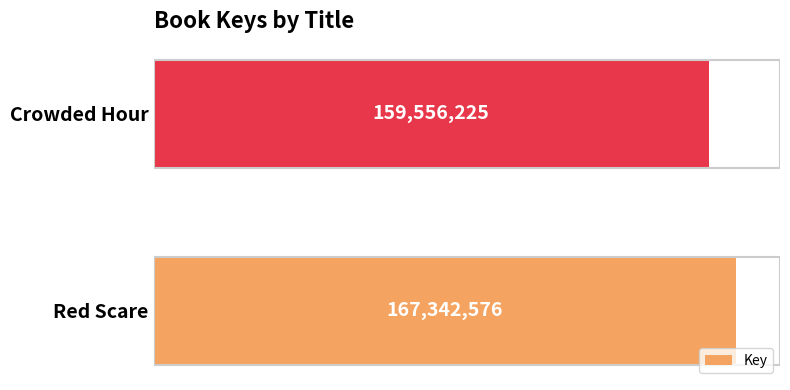

Rank the categories by value from highest to lowest.

Red Scare, Crowded Hour